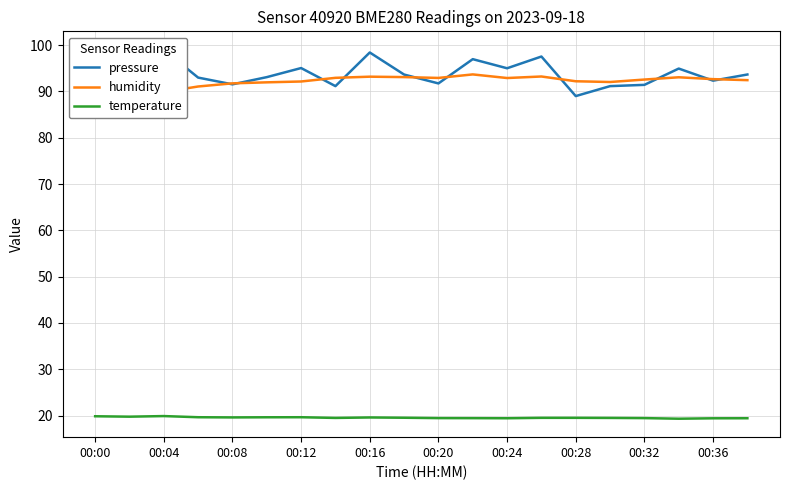

In humidity, how many points are lower than both neighbors (excluding endpoints)?

3